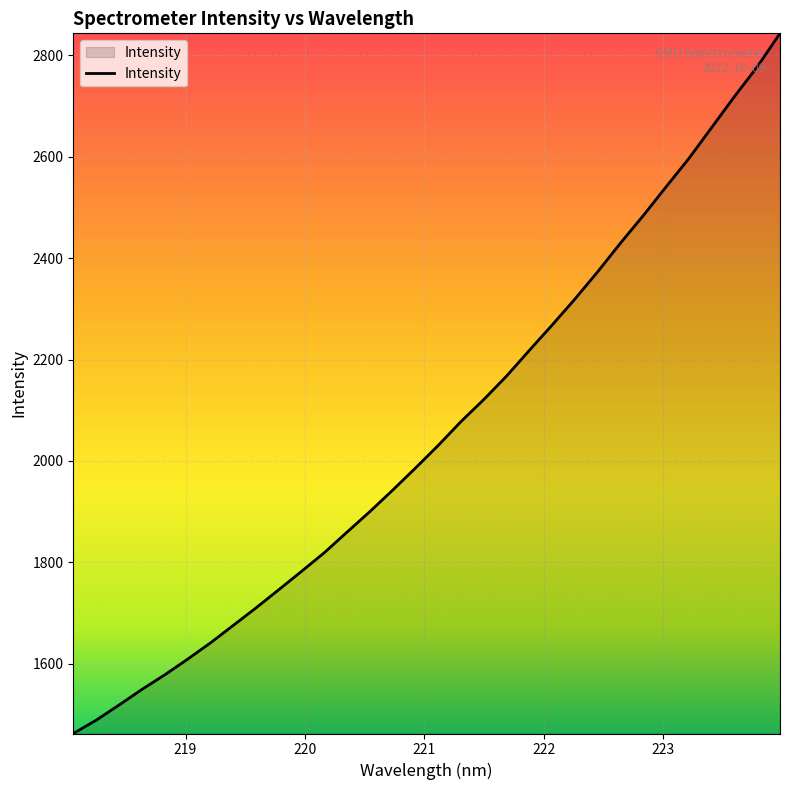

What is the difference between the maximum and minimum values?

1381.0